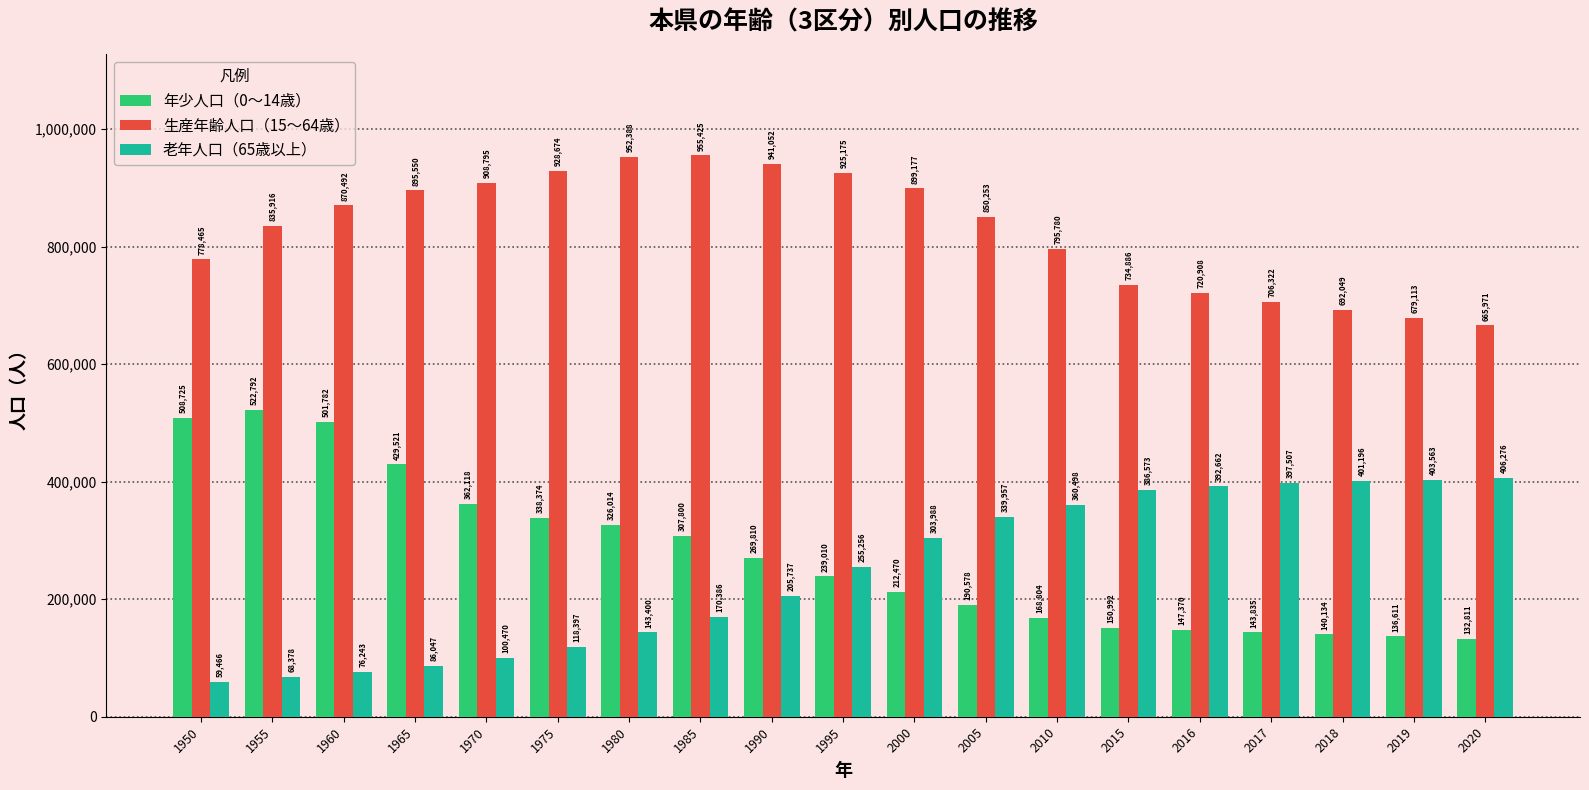

Rank the series at 2016 from lowest to highest value.

年少人口（0～14歳）, 老年人口（65歳以上）, 生産年齢人口（15～64歳）